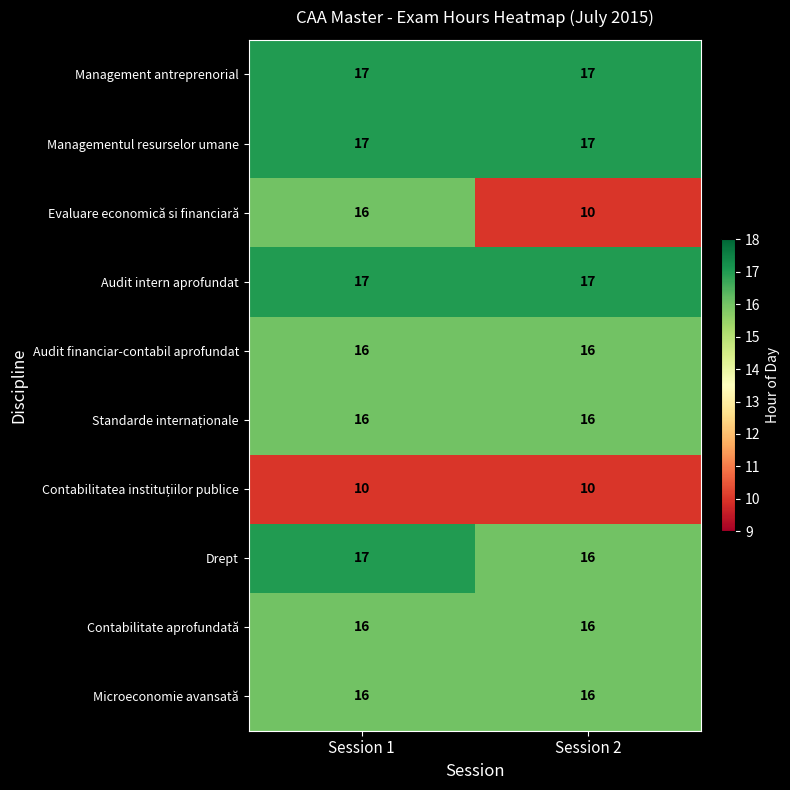

Is it true that Drept equals 22 at Session 2?

False